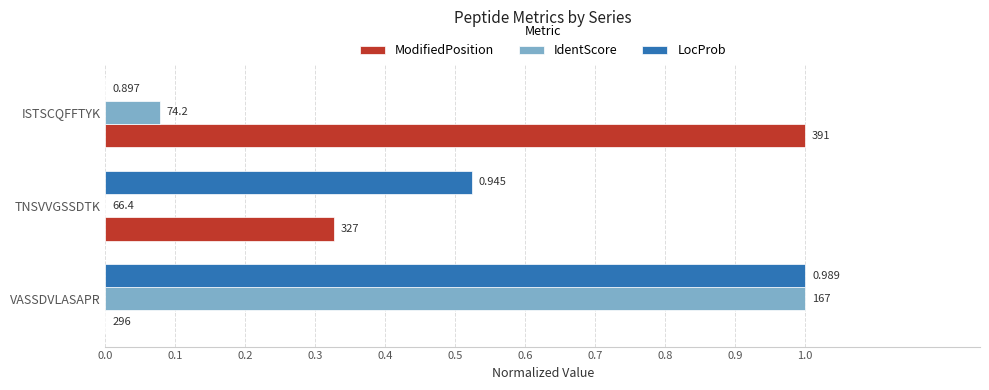

What are all the series names shown in the legend?

ModifiedPosition, IdentScore, LocProb